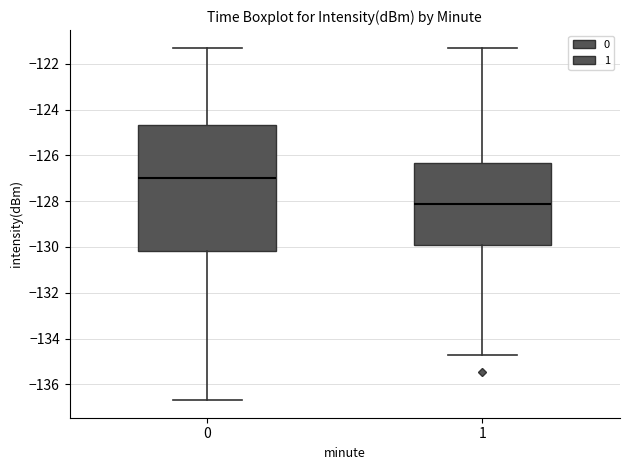

Where does the upper whisker of the box at x = 0 end on the y-axis? The values are not printed on the chart, so give them approximately, as read against the axis.

-121.2